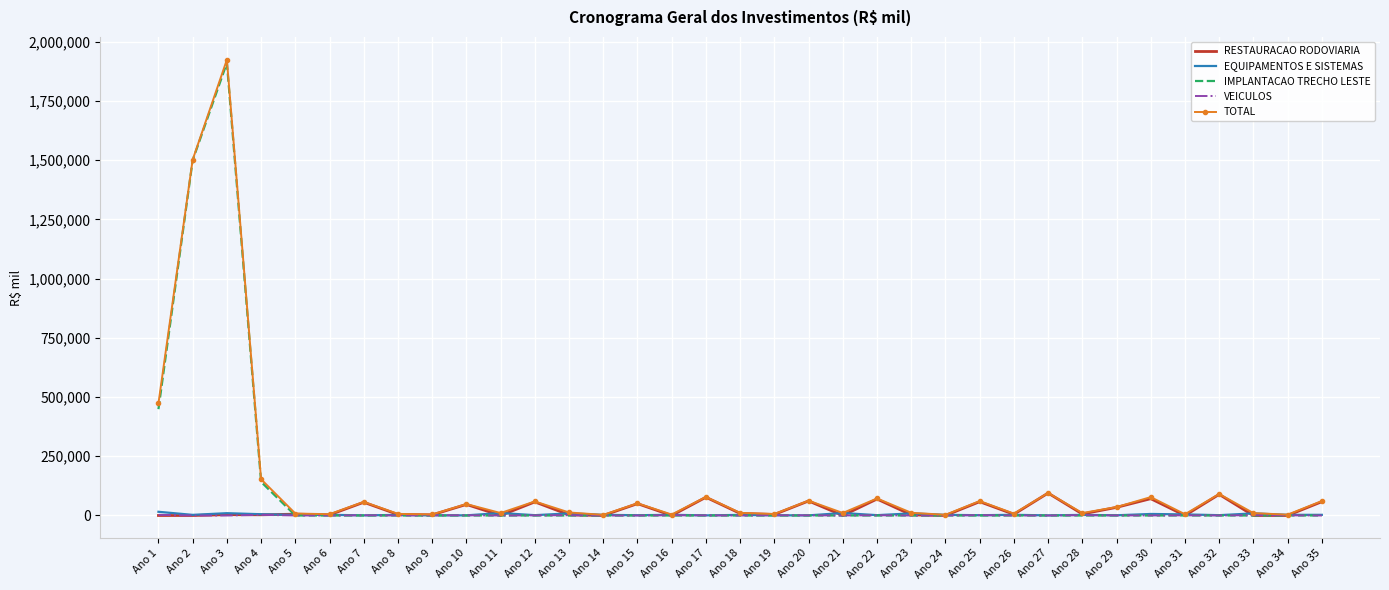

Which category has the highest value across all series?

Ano 3